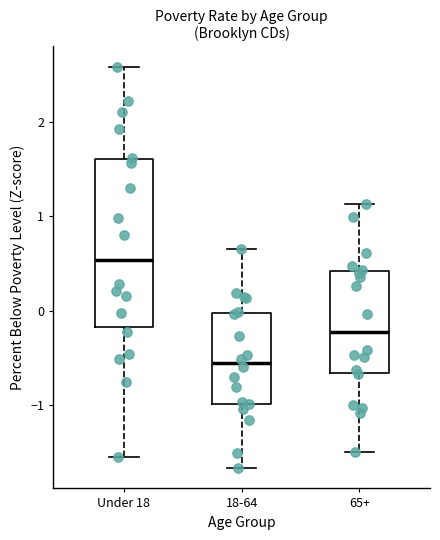

Which box's median line is the lowest?

18-64